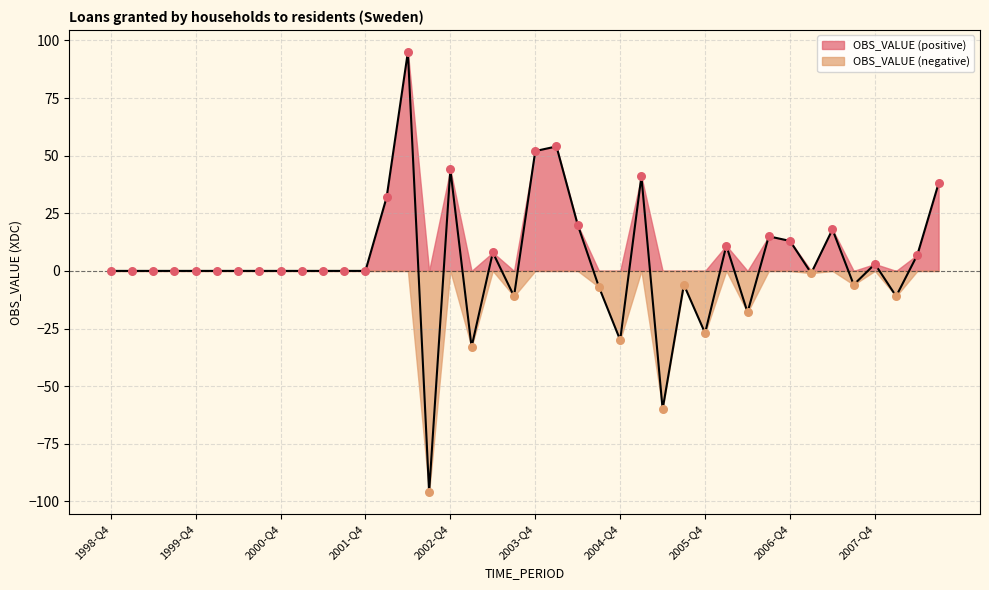

What is the change in value from 2006-Q3 to 2006-Q4?

-2